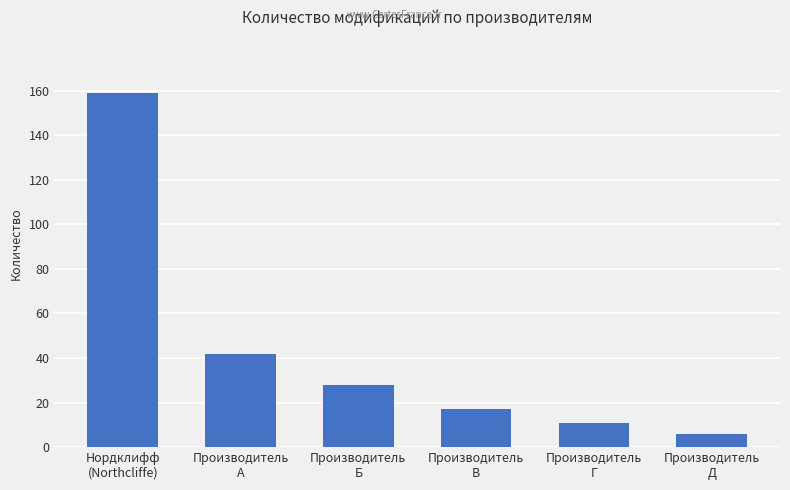

List the labels in order of value, largest first.

Нордклифф
(Northcliffe), Производитель
А, Производитель
Б, Производитель
В, Производитель
Г, Производитель
Д